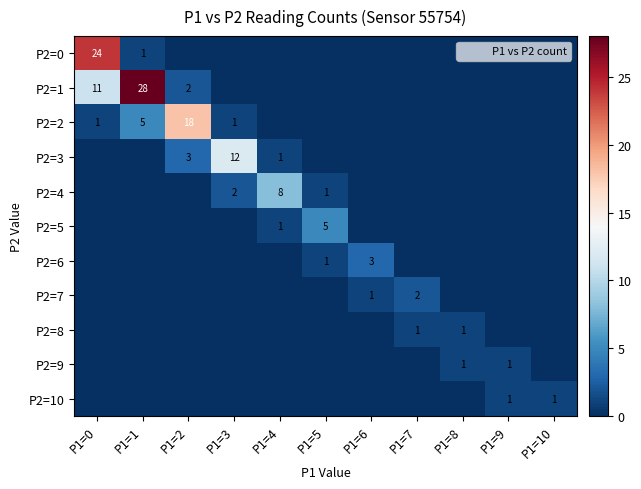

What is the spread (max minus min) of values at P1=7?

2